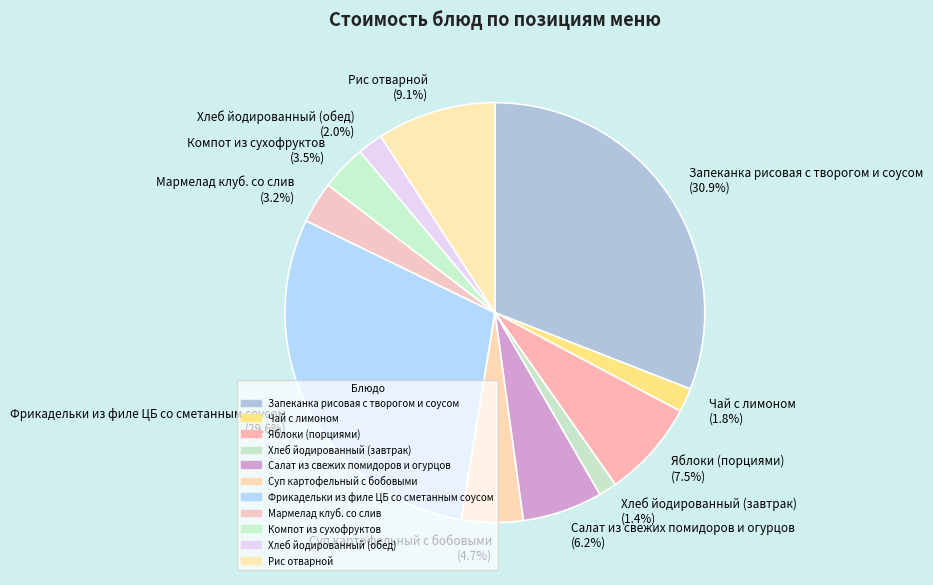

To the nearest percent, what is the combined percentage of Фрикадельки из филе ЦБ со сметанным соусом and Мармелад клуб. со слив?

33%